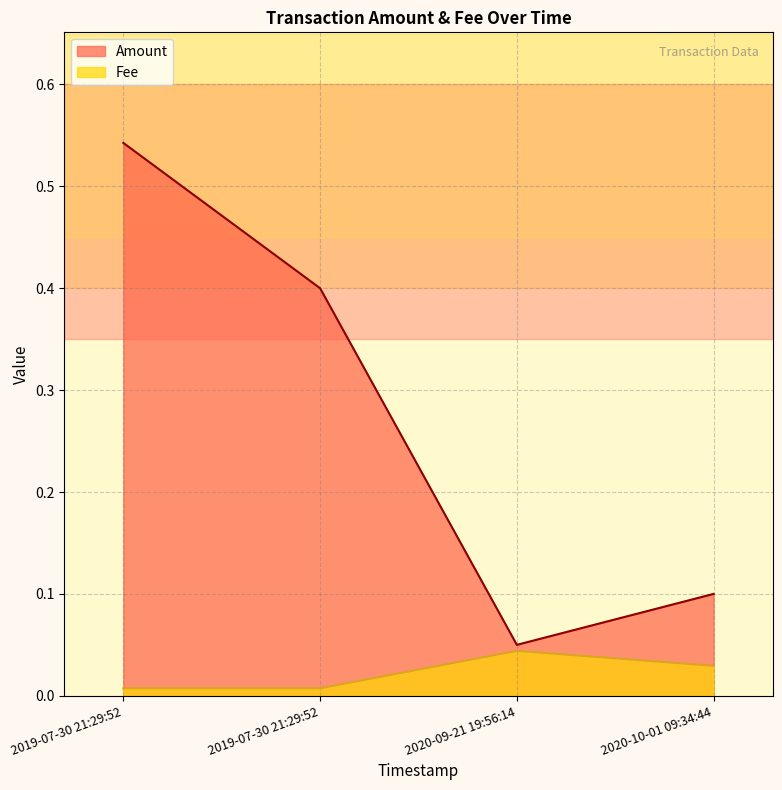

True or false: Fee and Amount intersect in this chart.

False